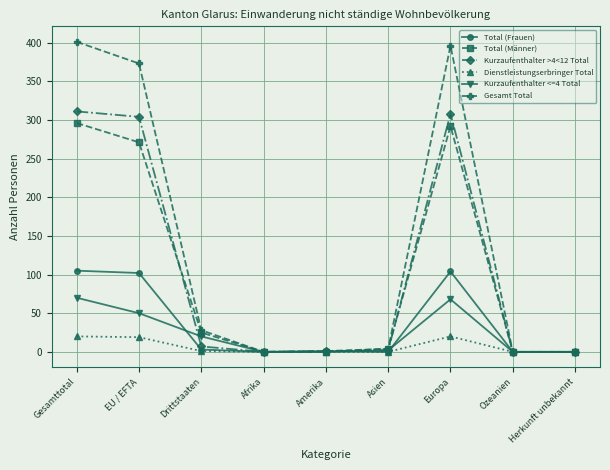

What is the label of the 4th point from the right?

Asien